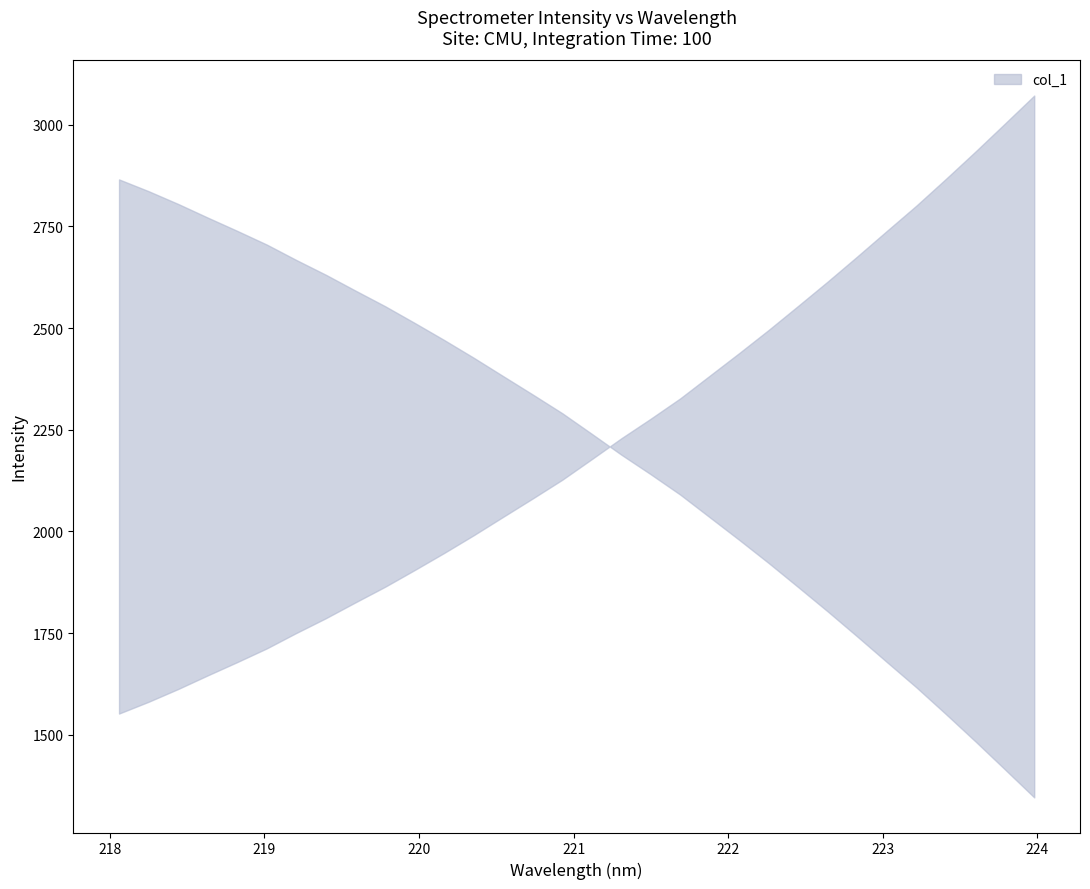

What is the difference between the maximum and second lowest values?

1490.7